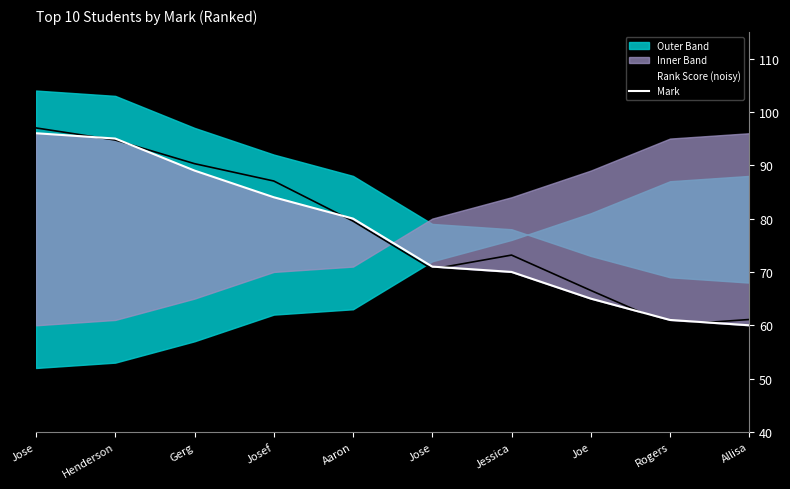

How many categories are shown in the chart?

10